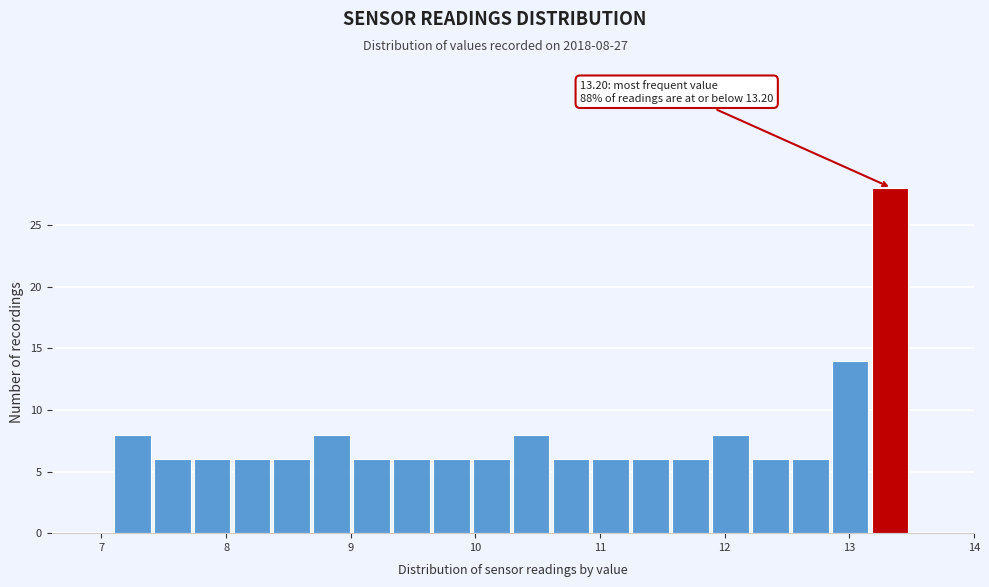

Read against the x-axis, roughly where is the centre of the tallest bar?

13.3